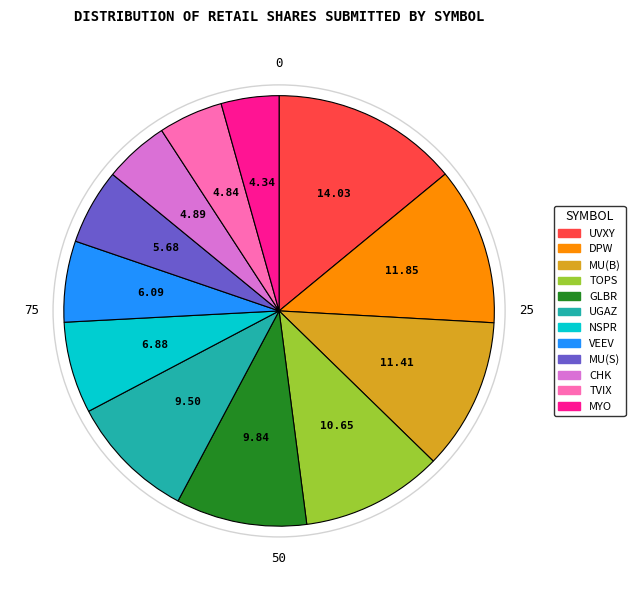

How many segments does this pie chart have?

12